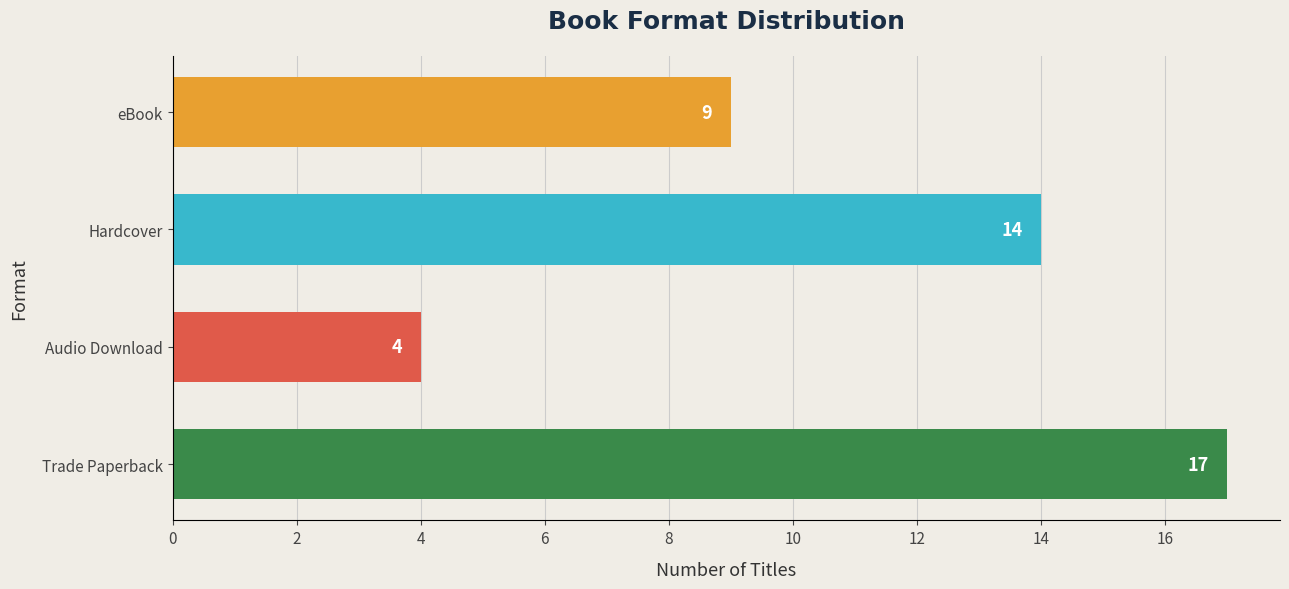

What is the difference between the maximum and minimum values?

13